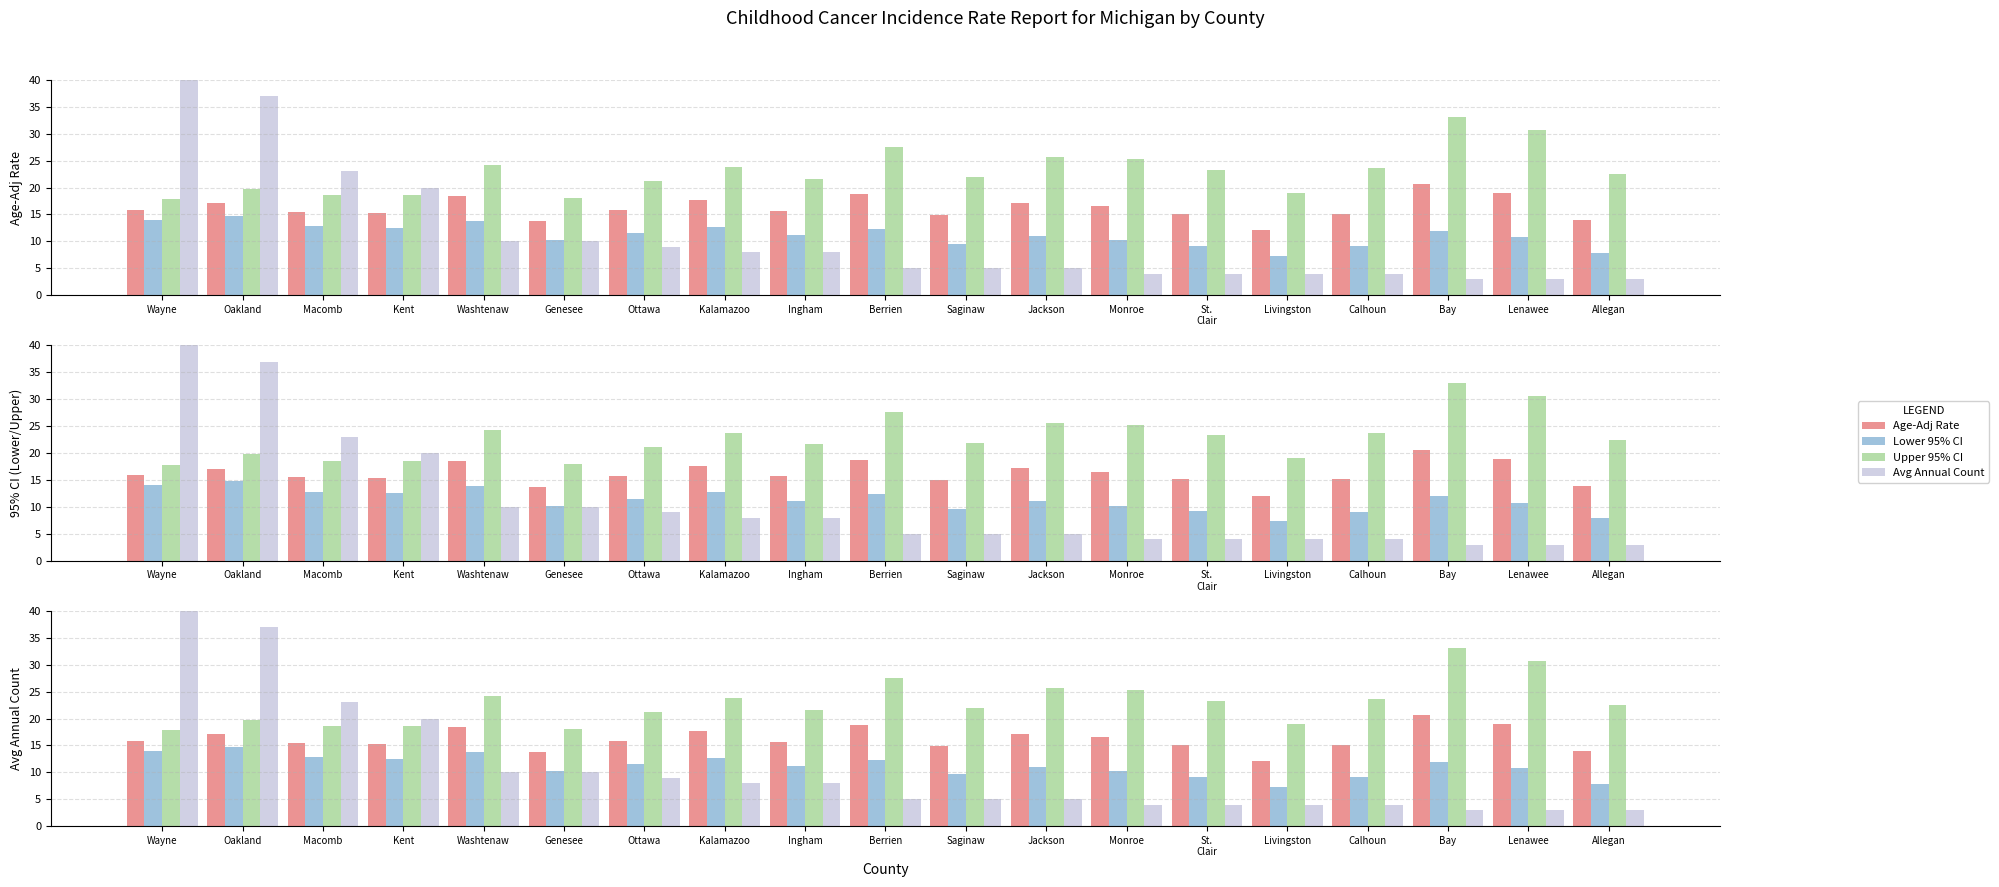

What is the approximate value of Avg Annual Count at Kent?

20.0